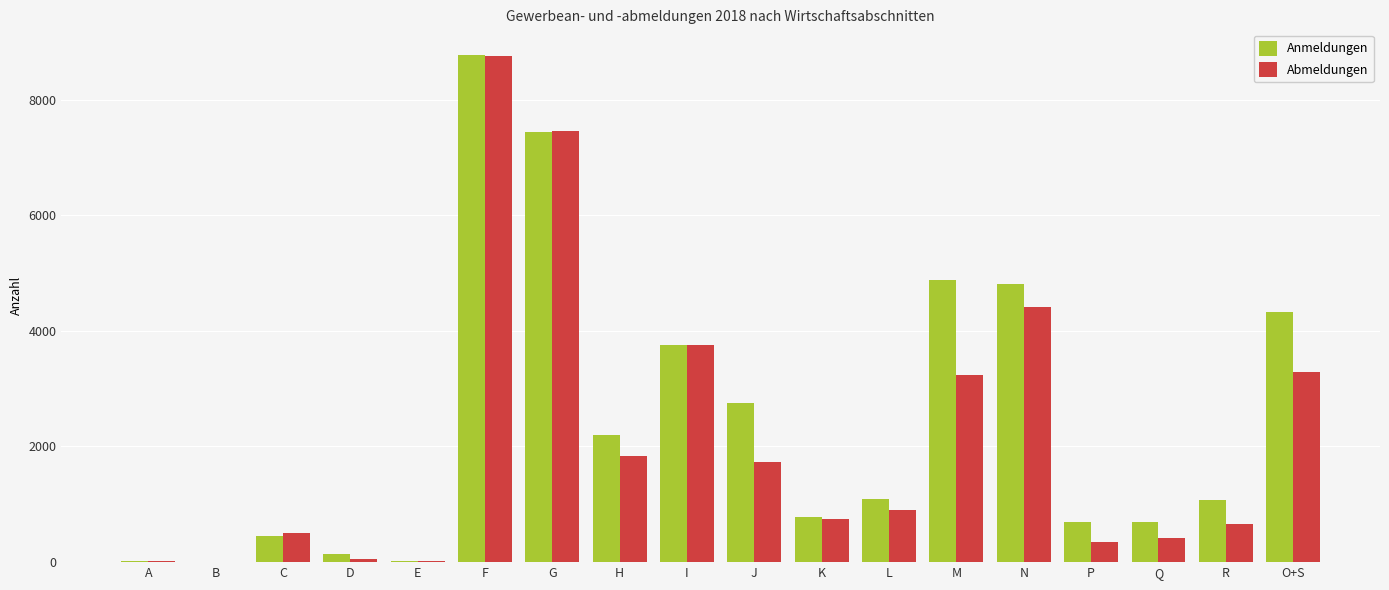

Is the value of Abmeldungen at R greater than the value of Anmeldungen at J?

No